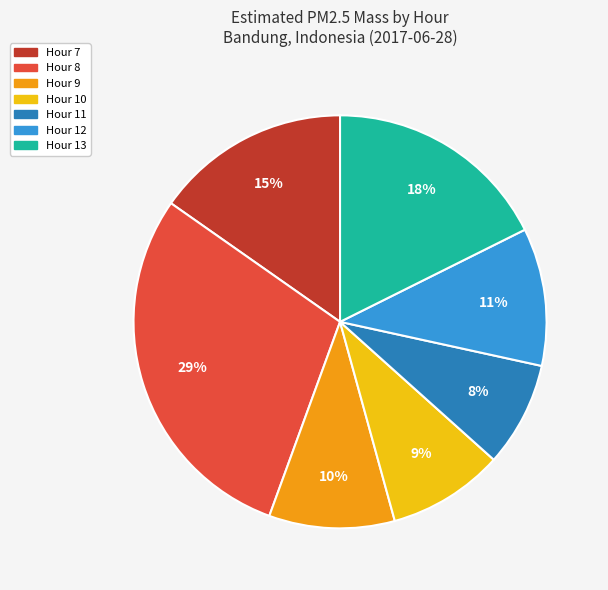

To the nearest percent, what percentage of the pie is Hour 10?

9%